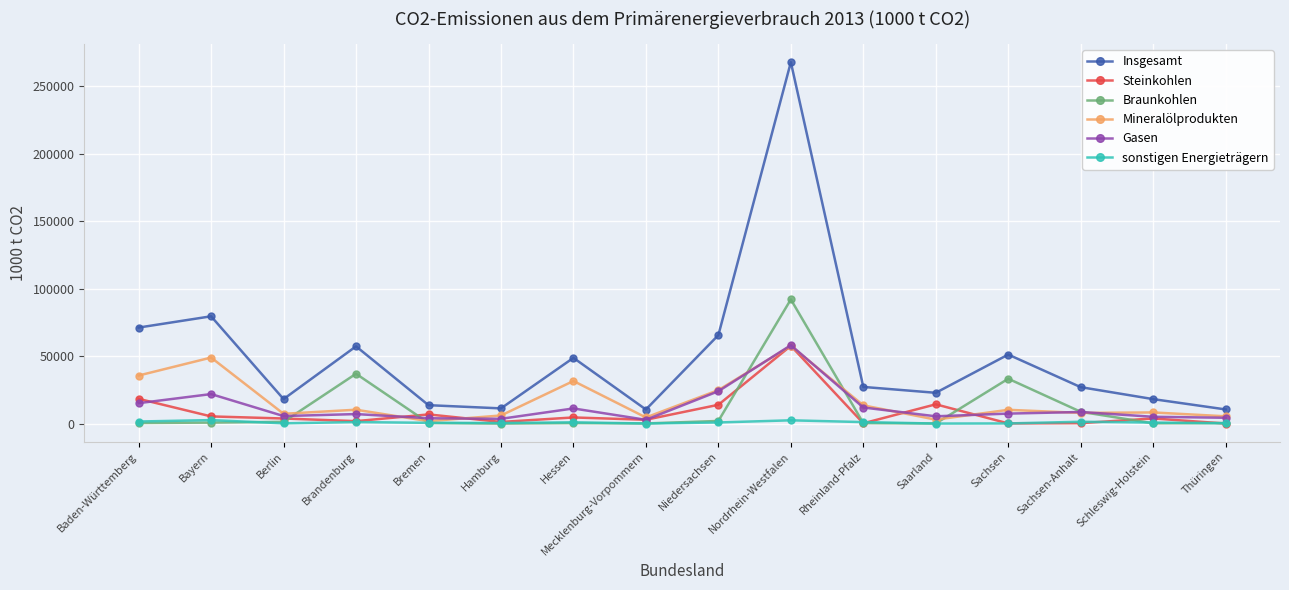

What is the minimum value for Insgesamt?

10437